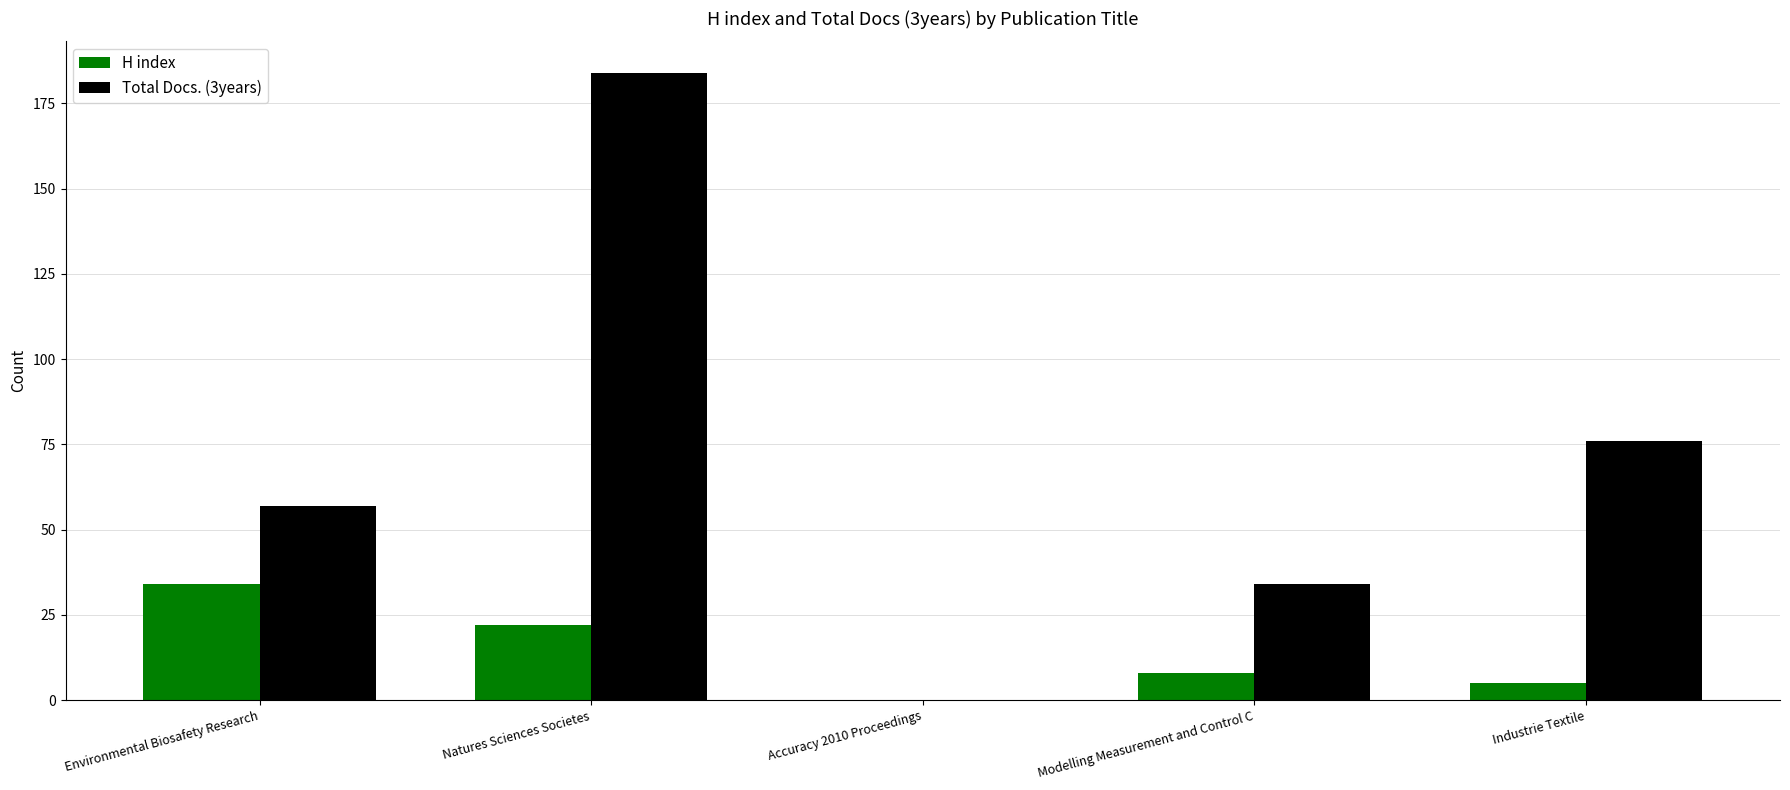

Count the number of categories in the chart.

5